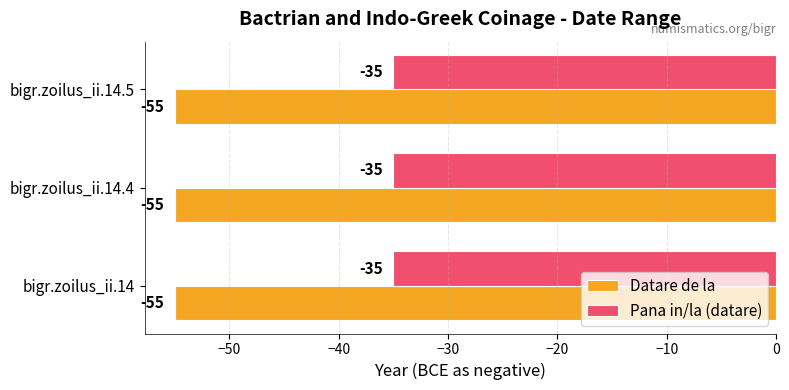

What is the difference between the highest and lowest values at bigr.zoilus_ii.14.4?

20